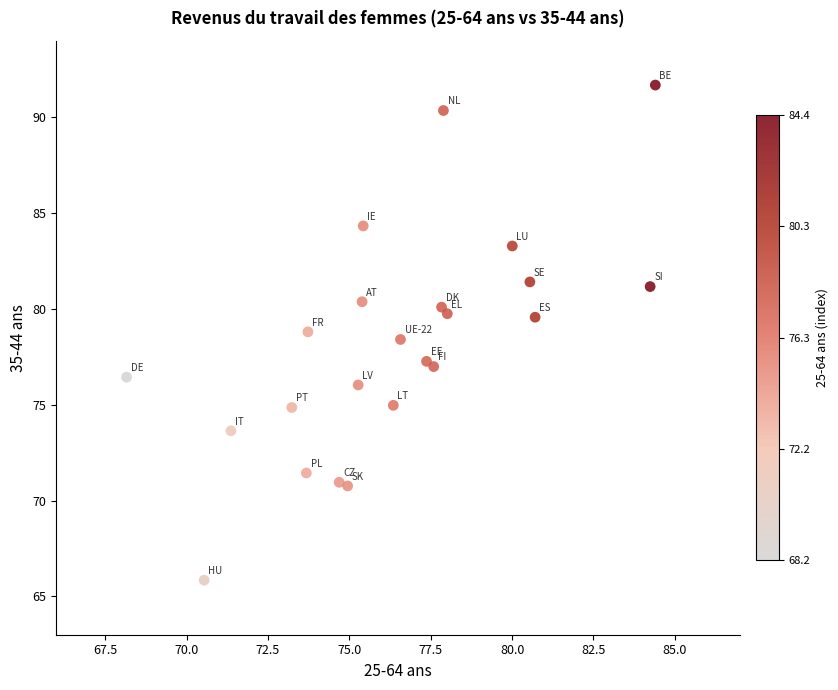

What Y value in the scatter plot is closest to 78?

78.4